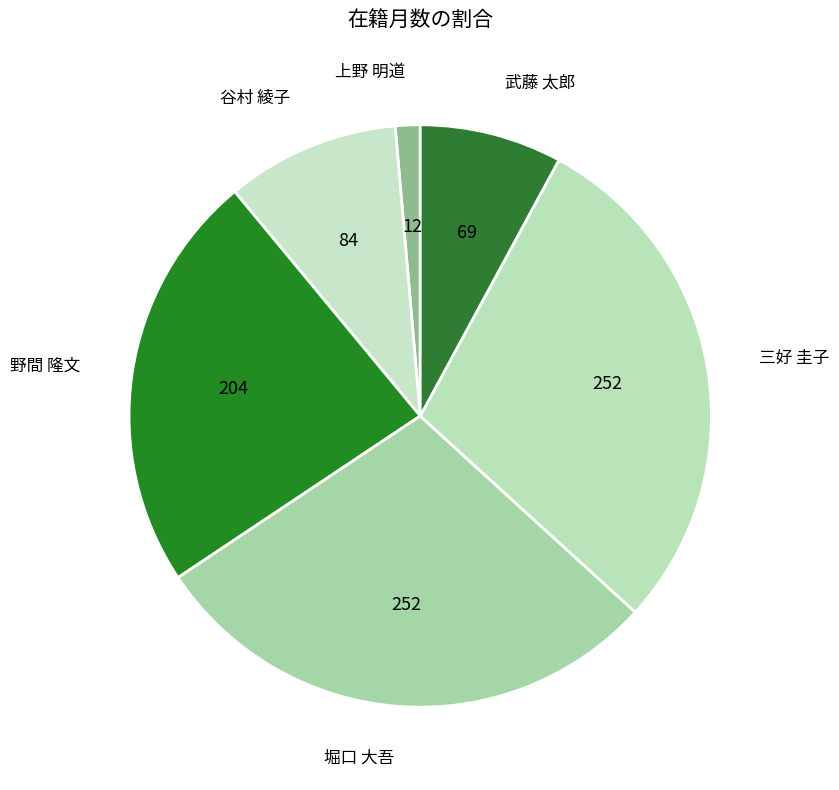

How many slices are in this pie chart?

6